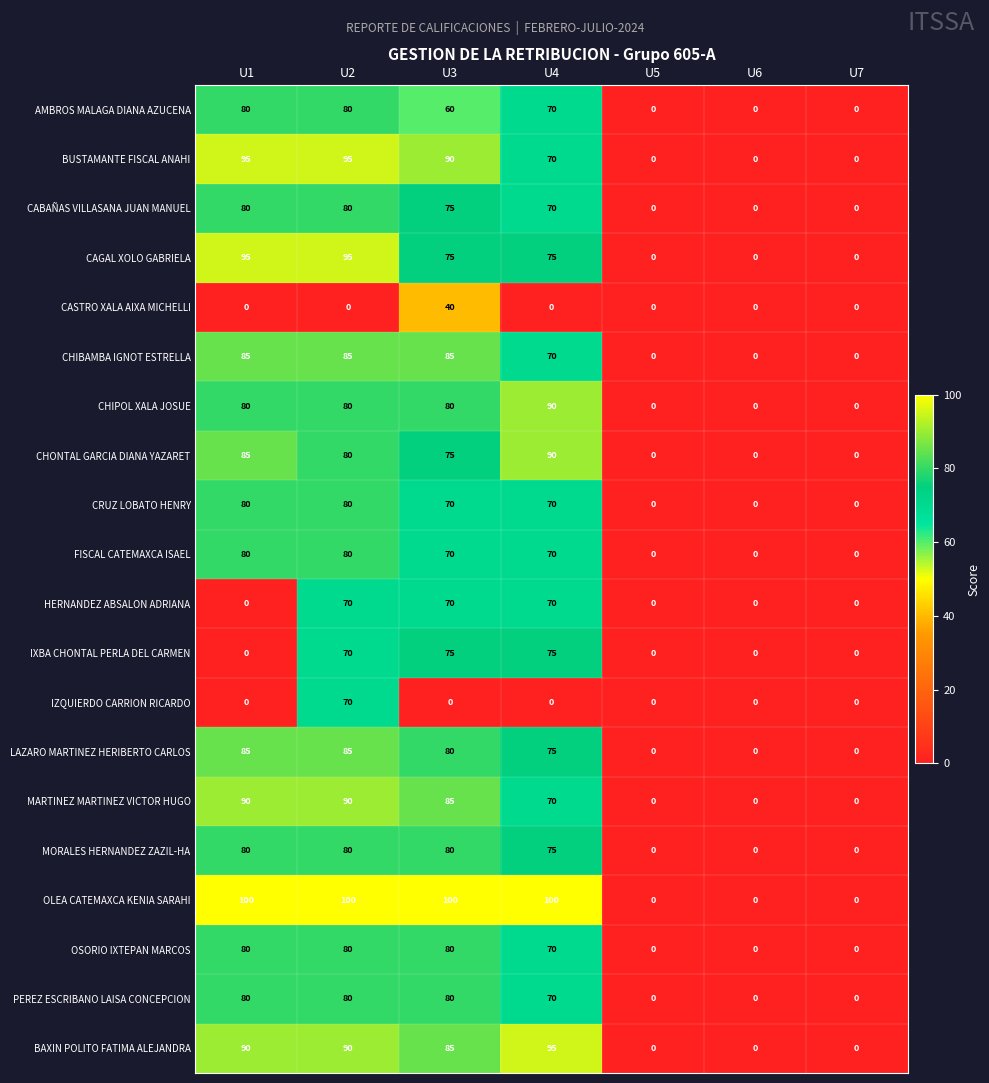

What is the spread (max minus min) of values at U2?

100